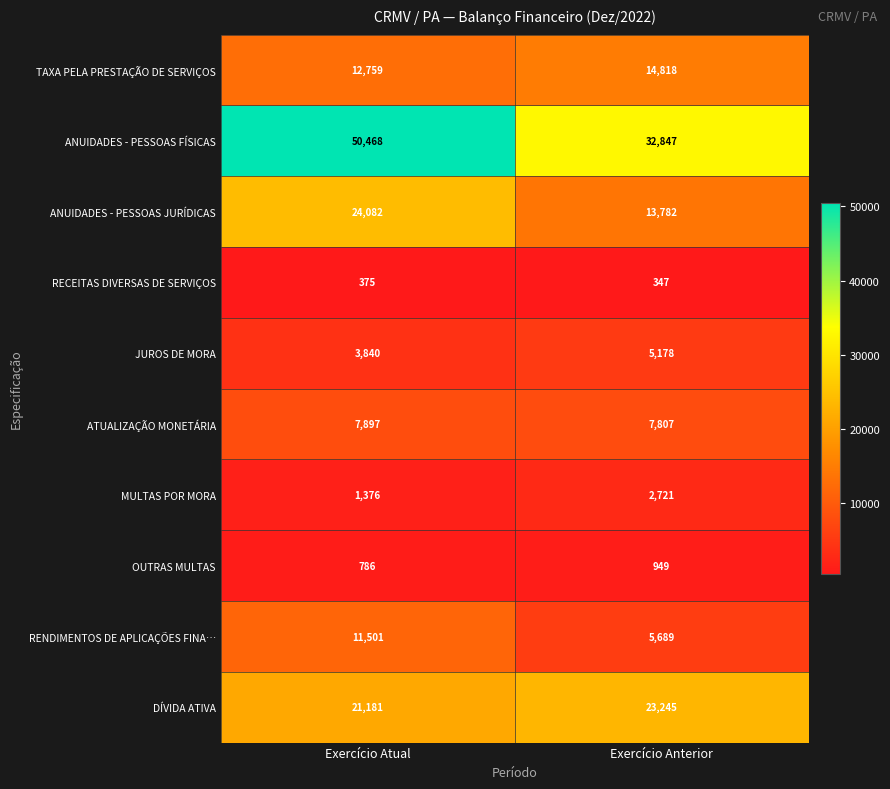

What is the sum of all JUROS DE MORA values?

9018